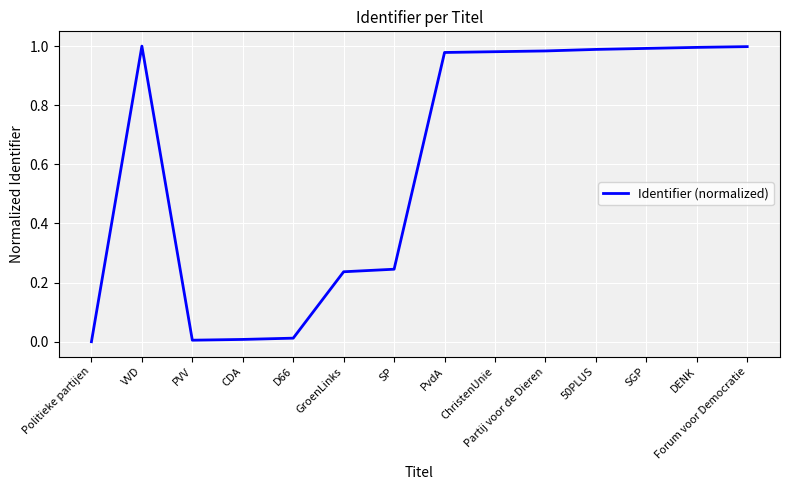

What is the change in value from Politieke partijen to SGP?

+1.0